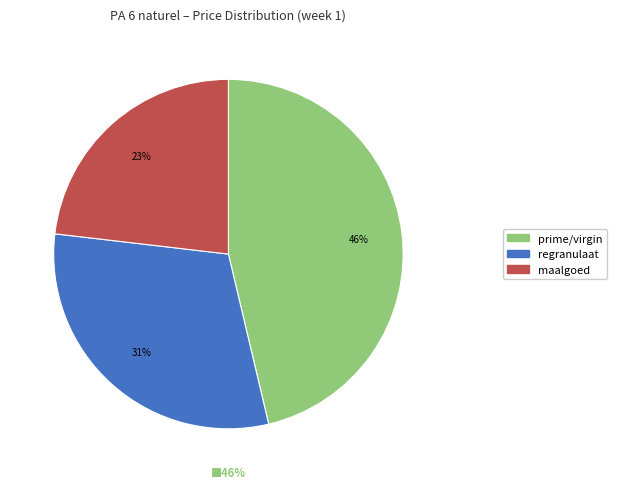

To the nearest percent, what is the combined percentage of maalgoed and prime/virgin?

69%